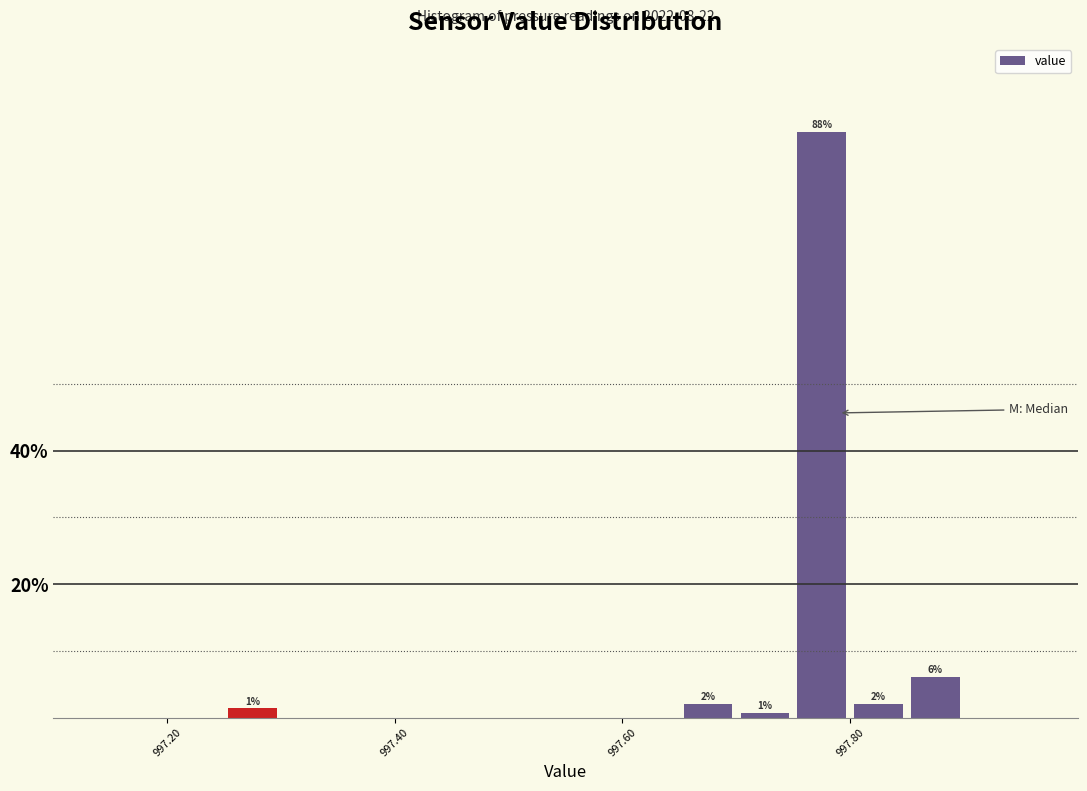

Read against the x-axis, roughly where is the centre of the tallest bar?

997.78